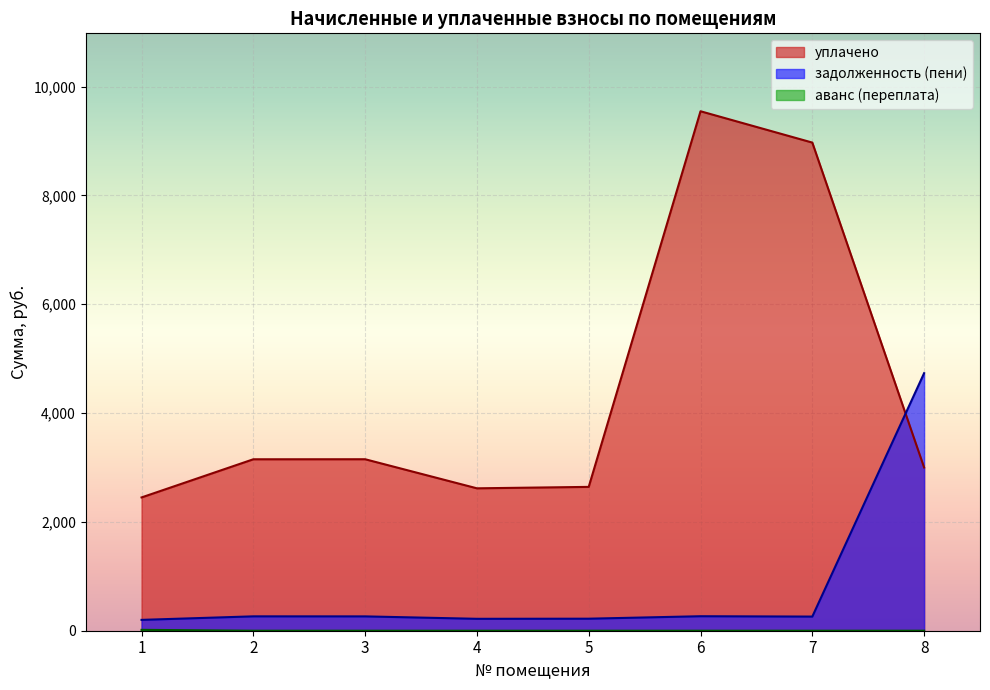

At which label does уплачено reach its minimum?

1